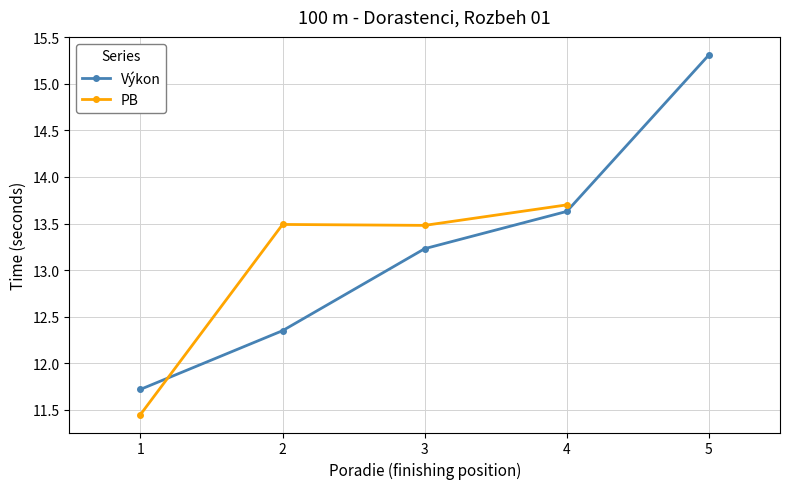

What is the value of the Výkon point at the 1st from the left?

11.7